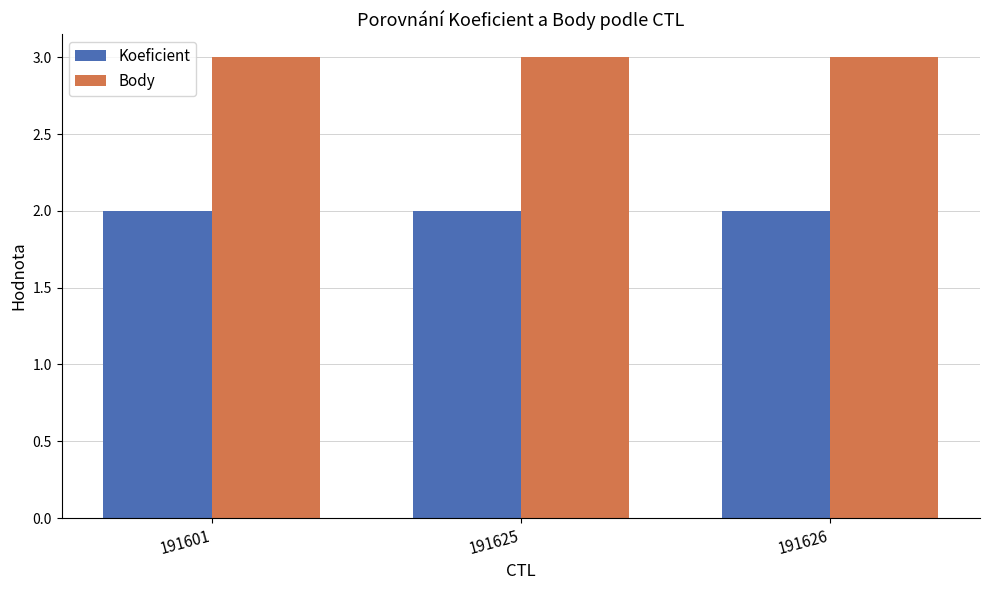

Reading left to right, extract all data points from this chart.

Koeficient: 191601=2	191625=2	191626=2
Body: 191601=3	191625=3	191626=3